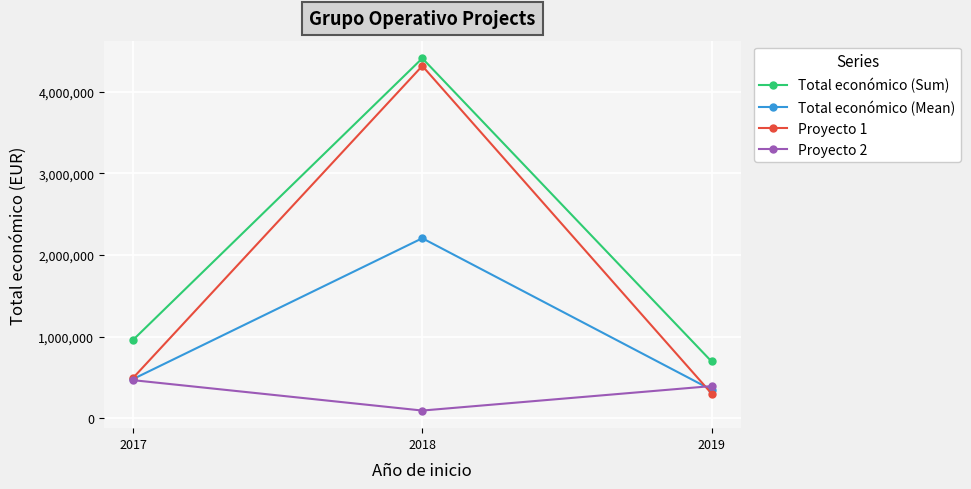

Is the value of Total económico (Mean) at 2017 greater than the value of Proyecto 1 at 2018?

No